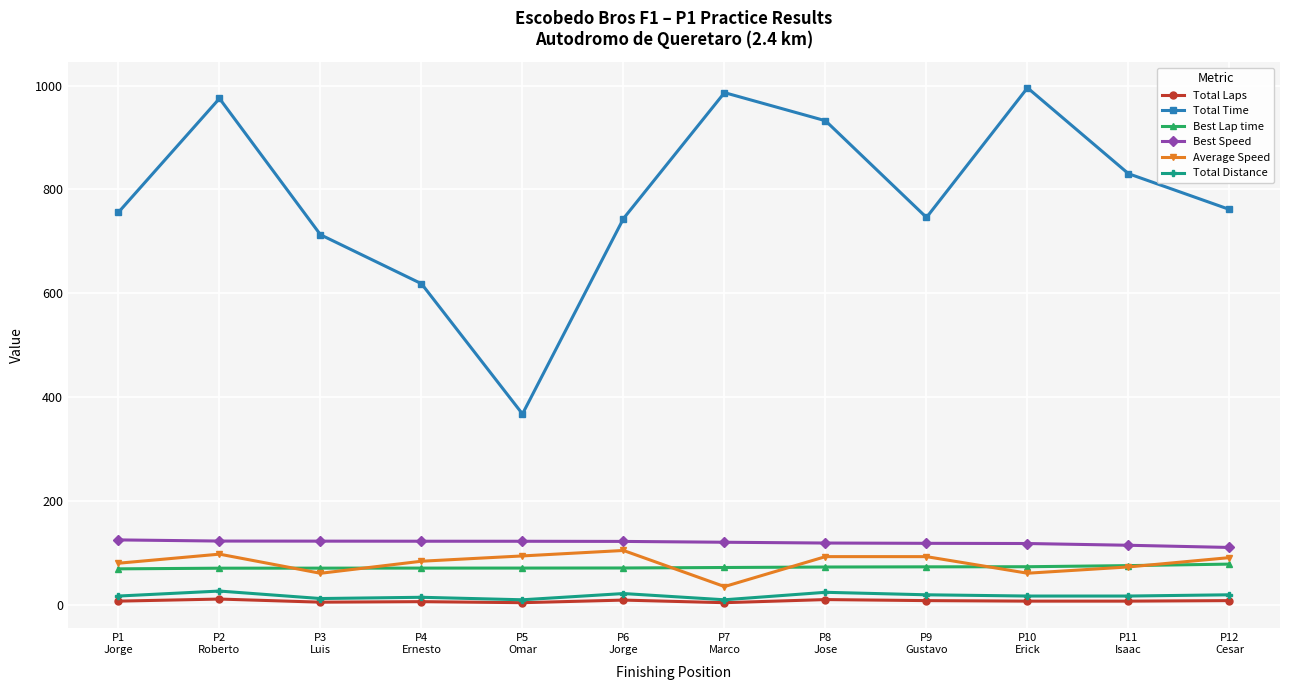

What are all the series names shown in the legend?

Total Laps, Total Time, Best Lap time, Best Speed, Average Speed, Total Distance